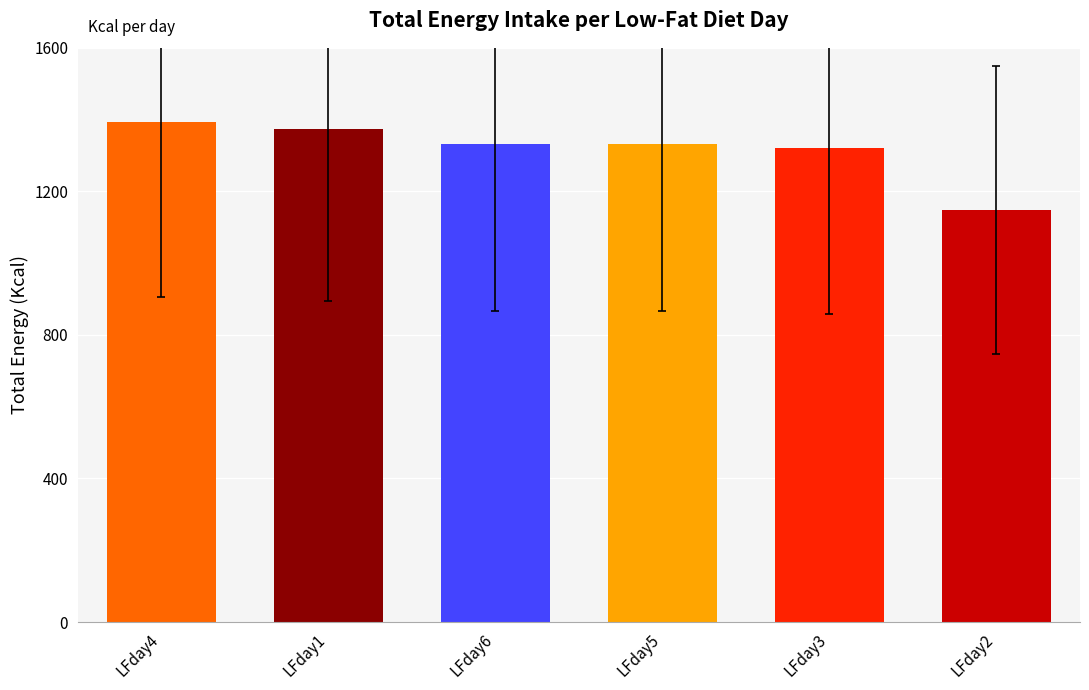

What is the label of the 1st bar from the left?

LFday4